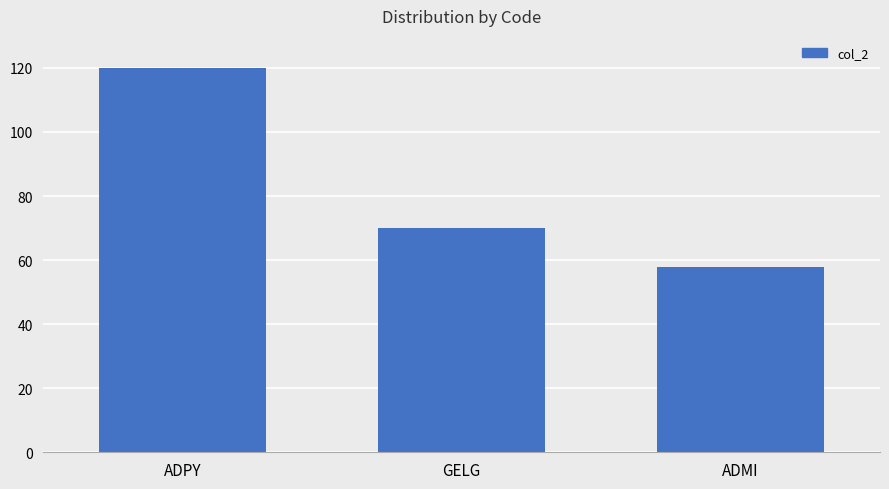

What position from the right is ADMI?

1